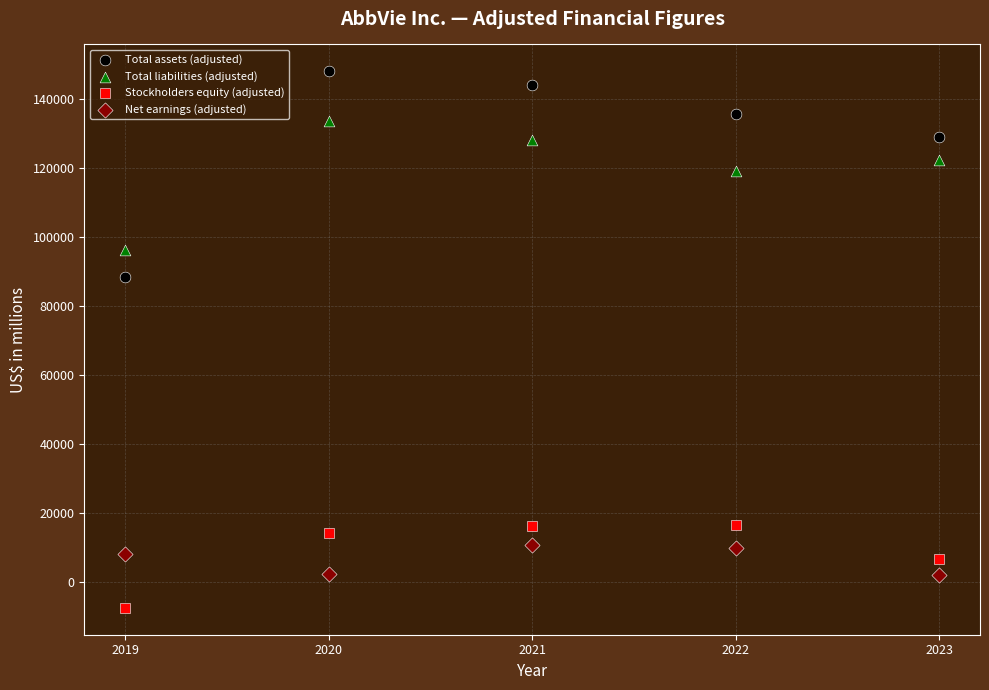

Which series contains the lowest Y value?

Stockholders equity (adjusted)